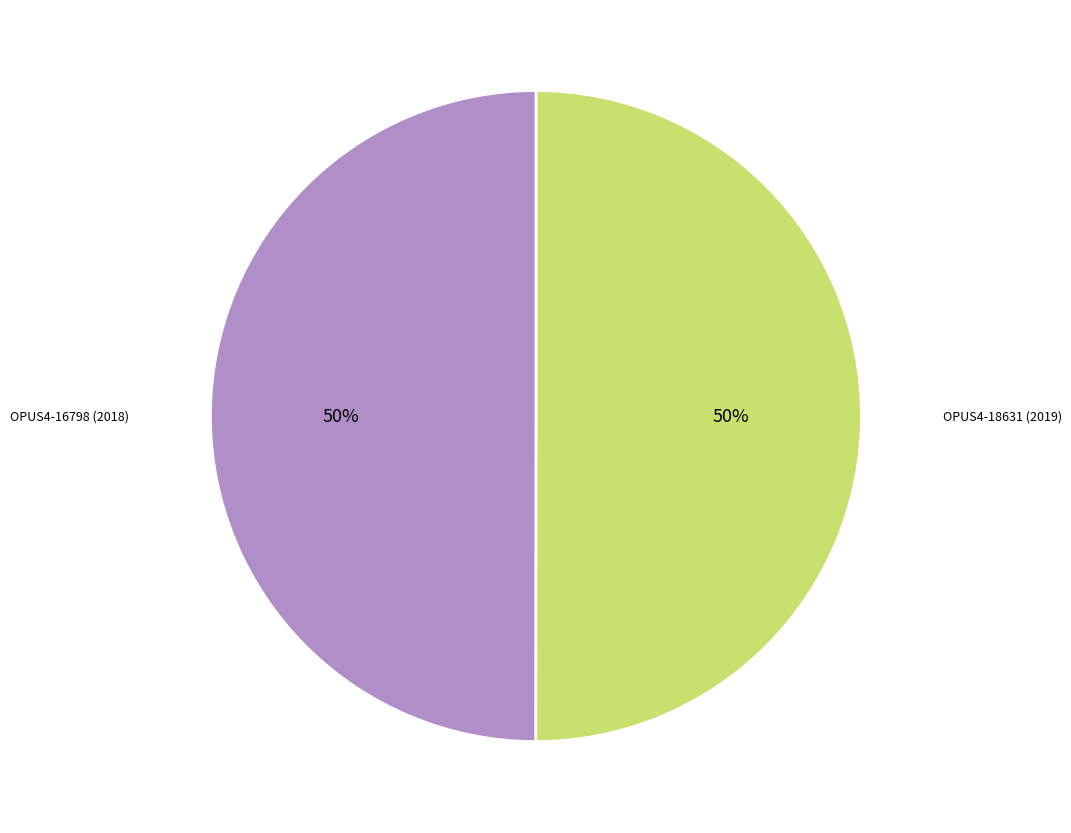

Approximately how many times larger is the value at OPUS4-16798 (2018) compared to OPUS4-18631 (2019)?

1.0